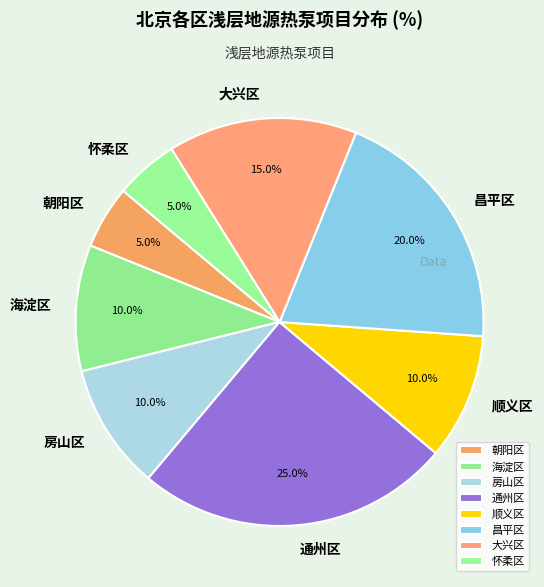

Is the sum of 大兴区 and 怀柔区 greater than half?

No